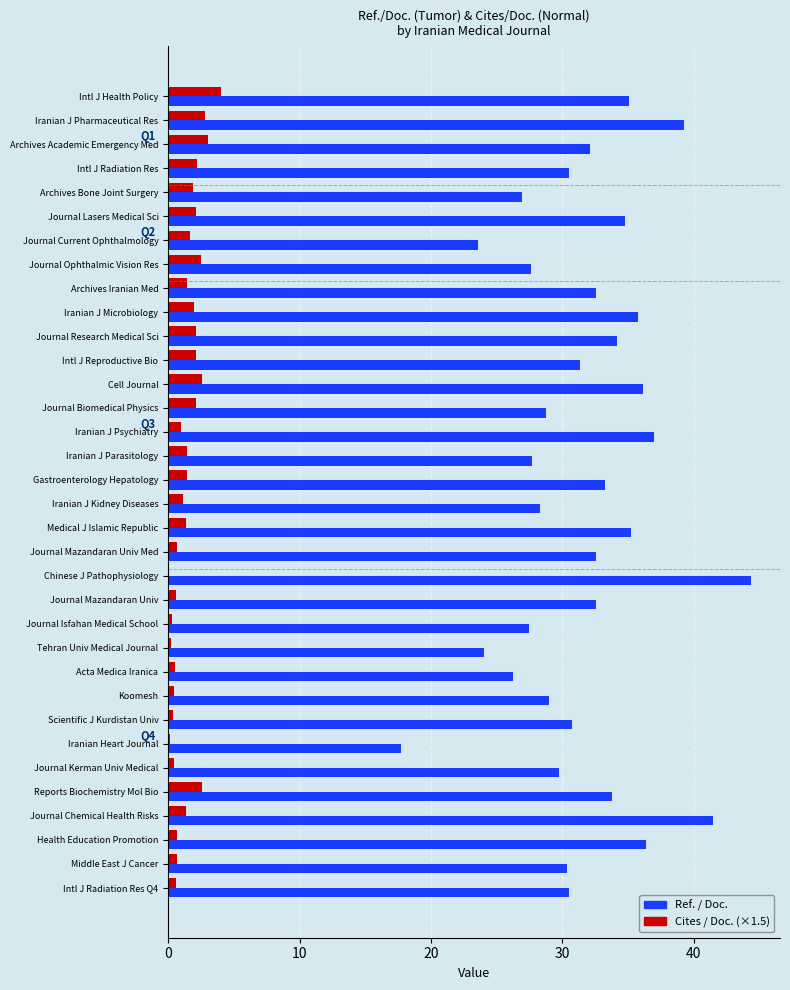

Which series changed the most between Medical J Islamic Republic and Journal Chemical Health Risks?

Ref. / Doc.